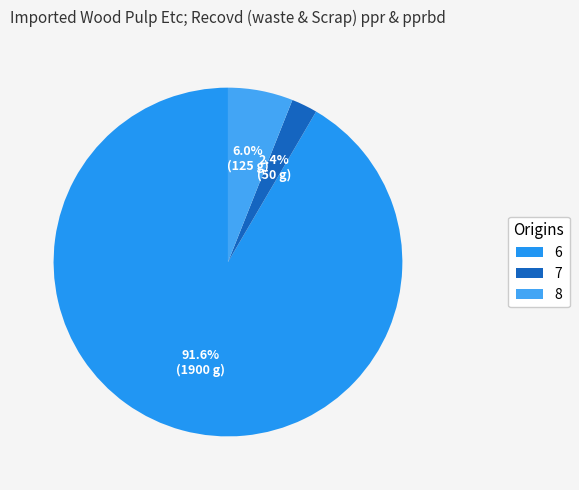

Do 7 and 8 together represent more than half of the pie?

No